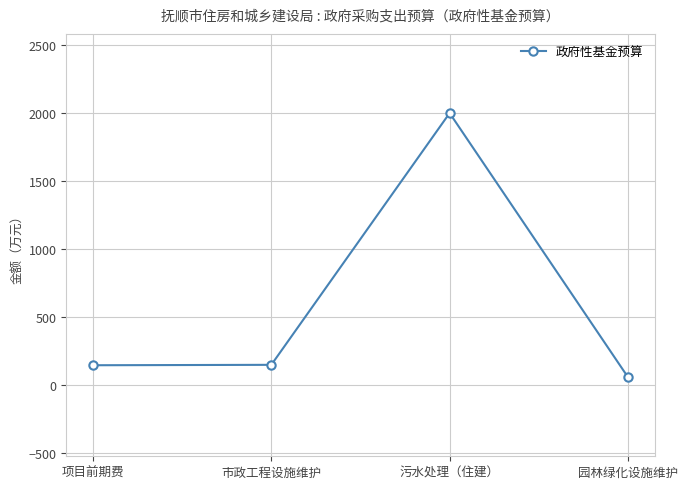

True or false: the data shows 34 at 市政工程设施维护.

False